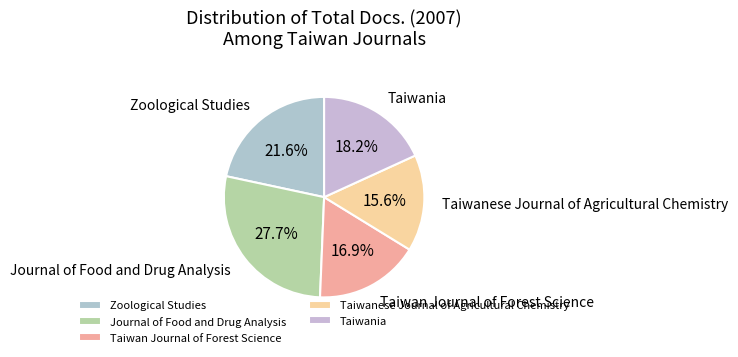

To the nearest percent, what portion does Taiwania represent?

18%